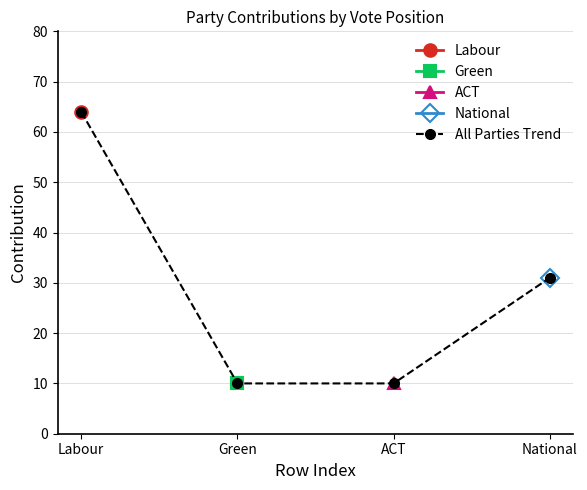

What is the difference between the second highest and second lowest values?

21